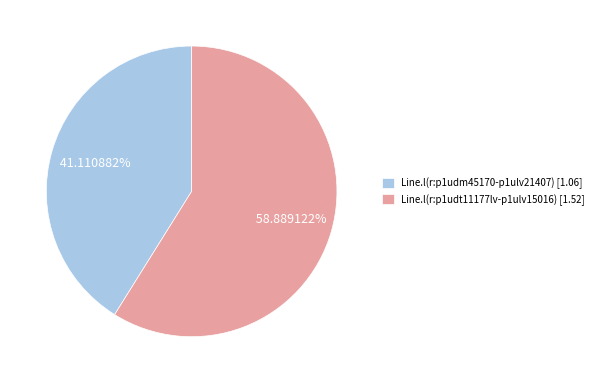

Rank the categories by value from highest to lowest.

Line.l(r:p1udt11177lv-p1ulv15016), Line.l(r:p1udm45170-p1ulv21407)